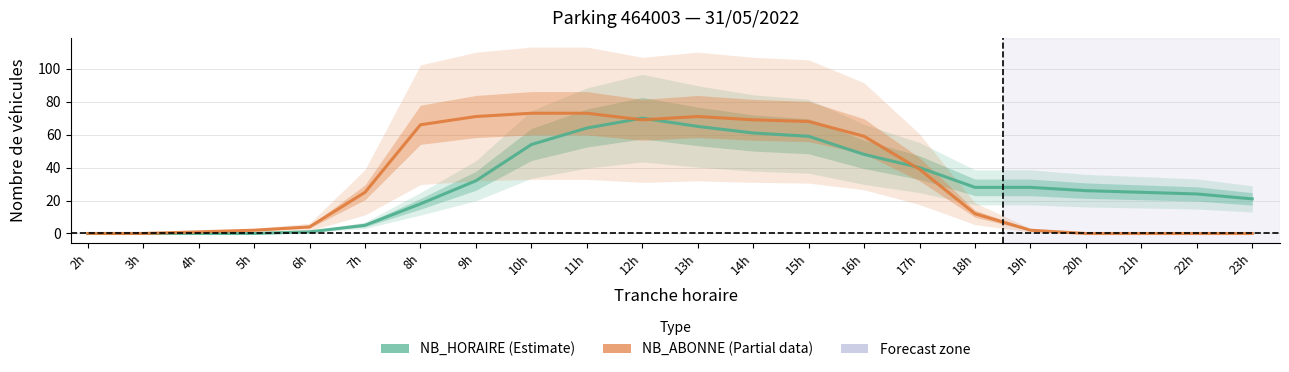

What is the maximum value shown in the chart?

73